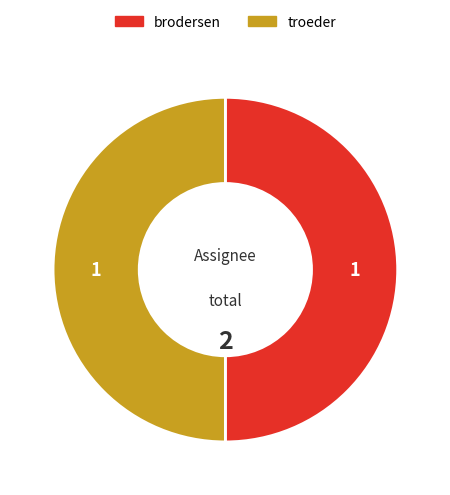

Is the sum of troeder and brodersen greater than half?

Yes